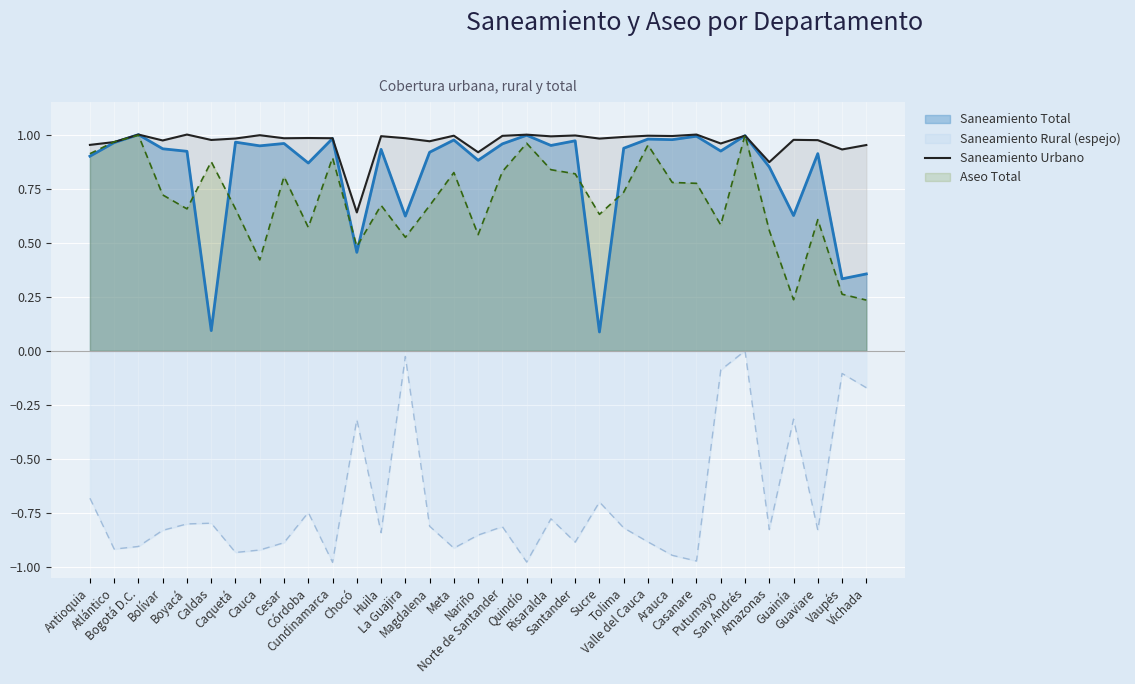

What is the greatest value displayed?

1.0